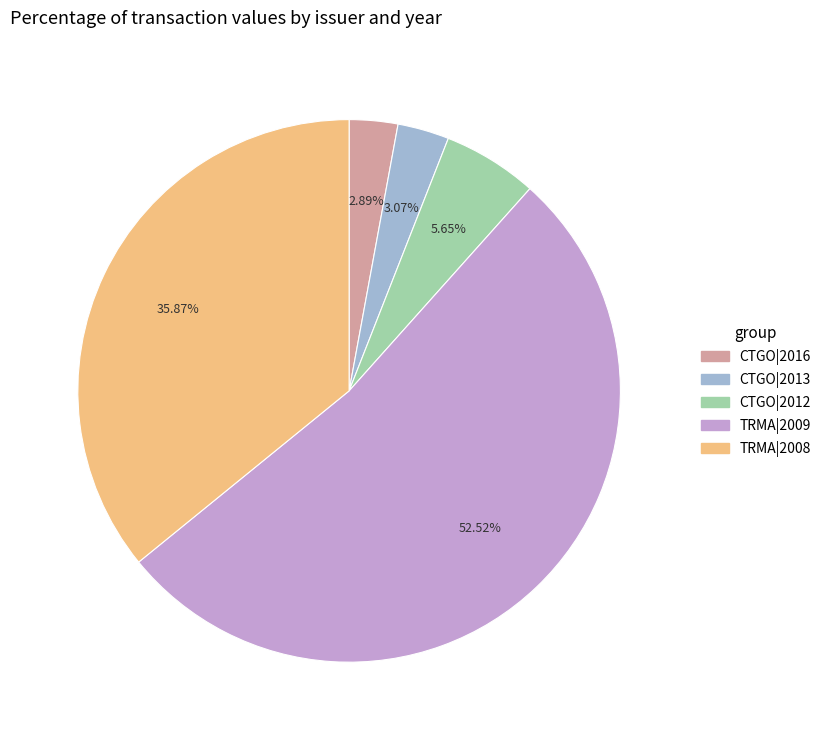

How many slices are in this pie chart?

5